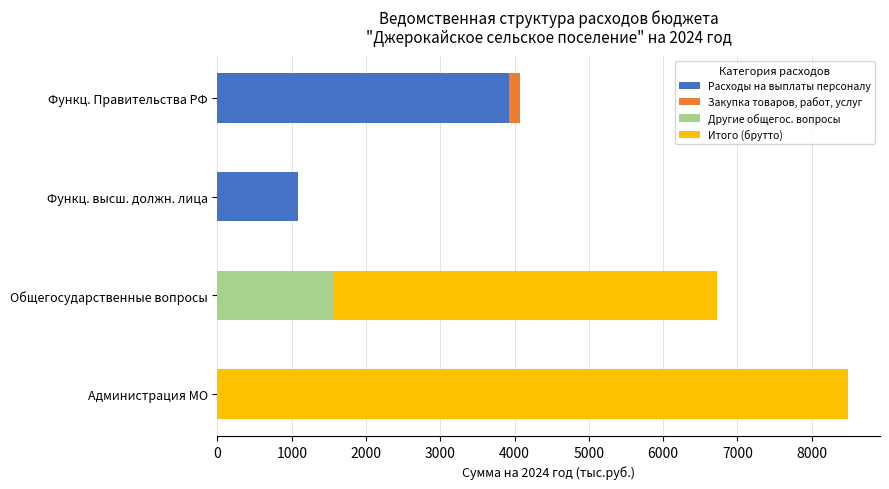

Where is Расходы на выплаты персоналу nearest to the value 1964?

Функц. высш. должн. лица